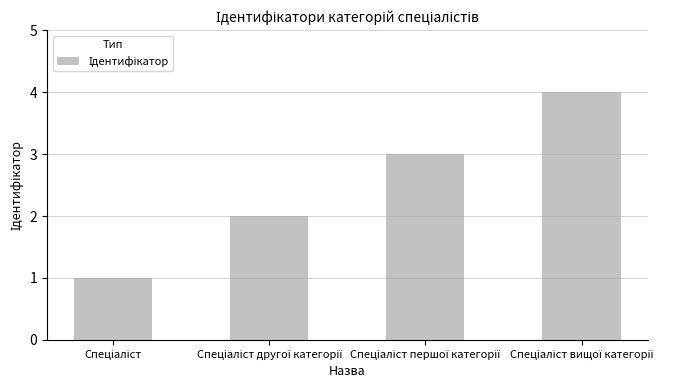

How many categories are shown in the chart?

4